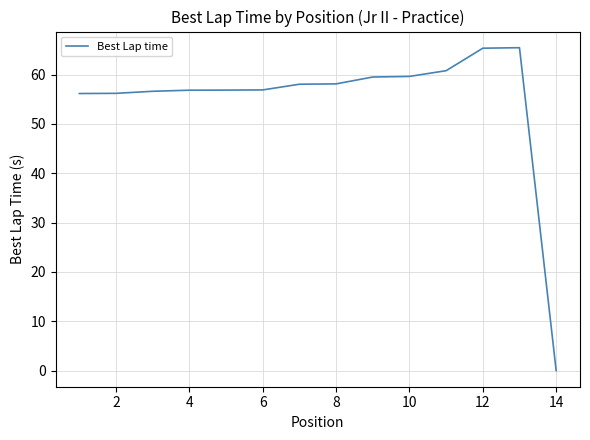

What is the difference between the maximum and minimum values?

65.4